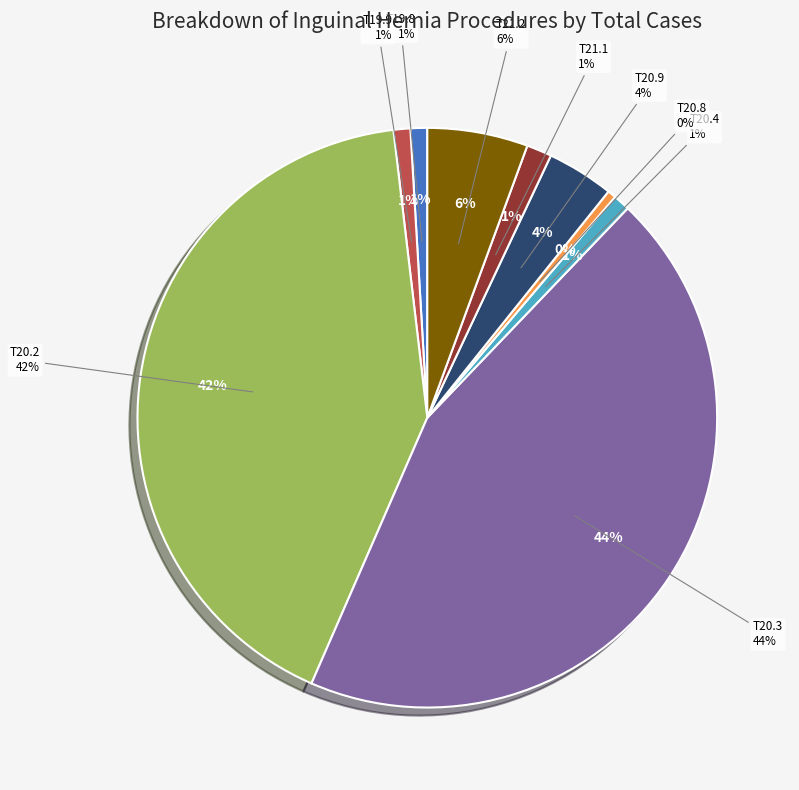

Rank the categories by value from lowest to highest.

T20.8, T19.8, T19.9, T20.4, T21.1, T20.9, T21.2, T20.2, T20.3